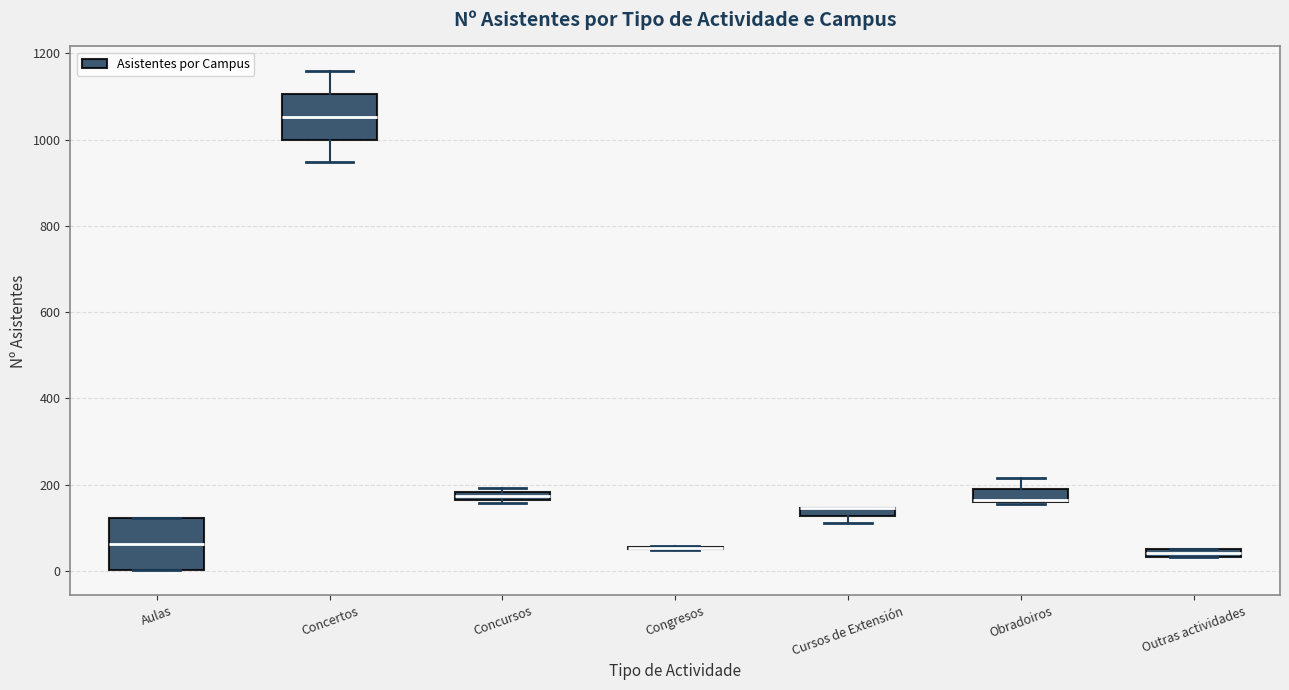

Where is the upper edge of the box for Aulas on the y-axis? The values are not printed on the chart, so give them approximately, as read against the axis.

120